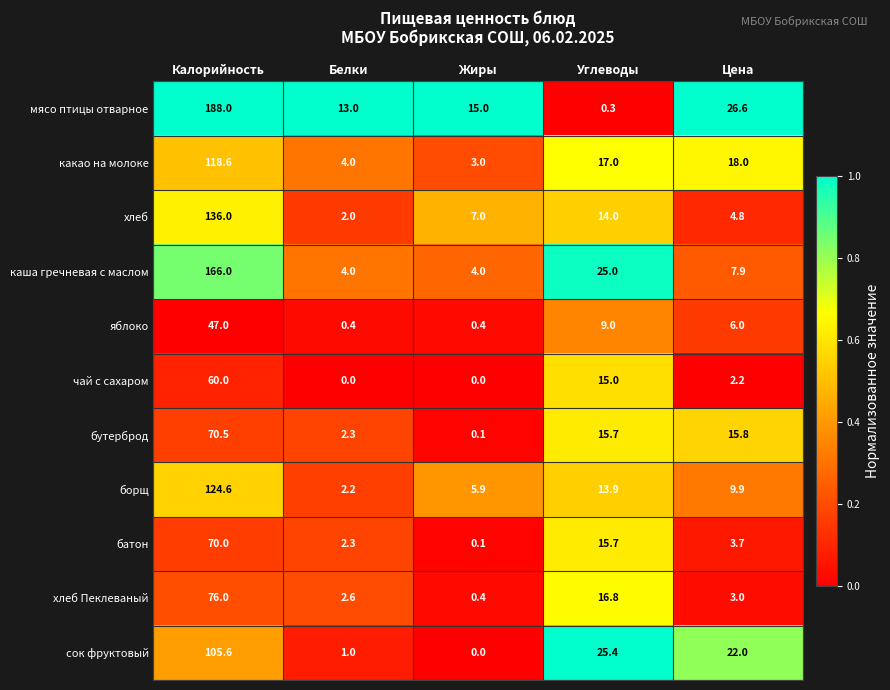

Which series has the widest spread of values?

мясо птицы отварное